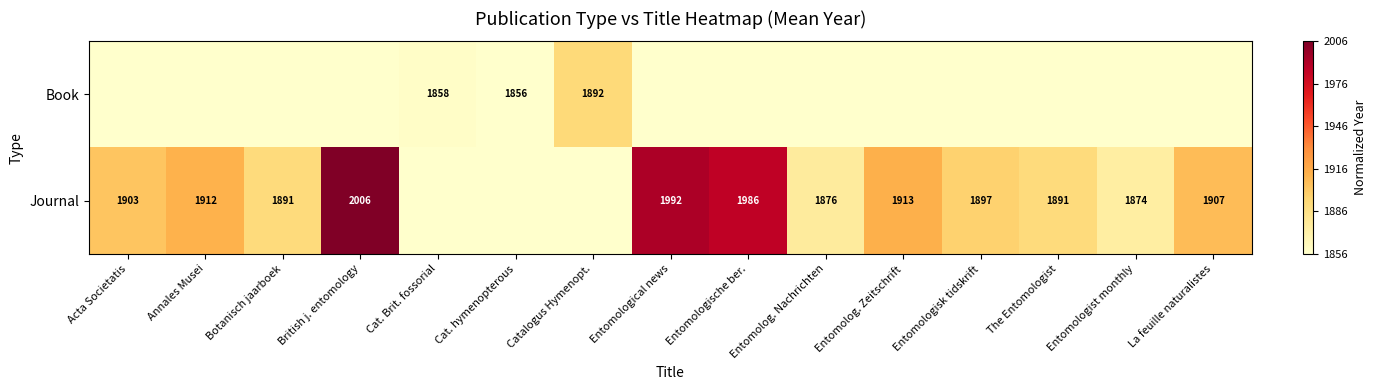

At how many categories does at least one series exceed 0?

14